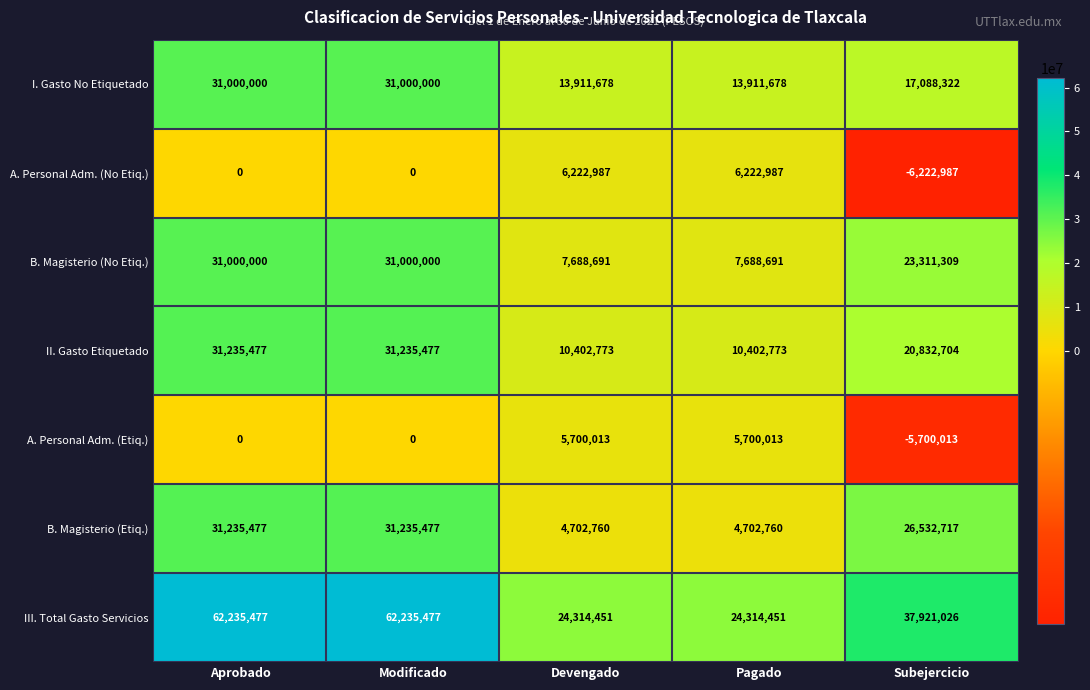

Which series has the widest spread of values?

III. Total Gasto Servicios